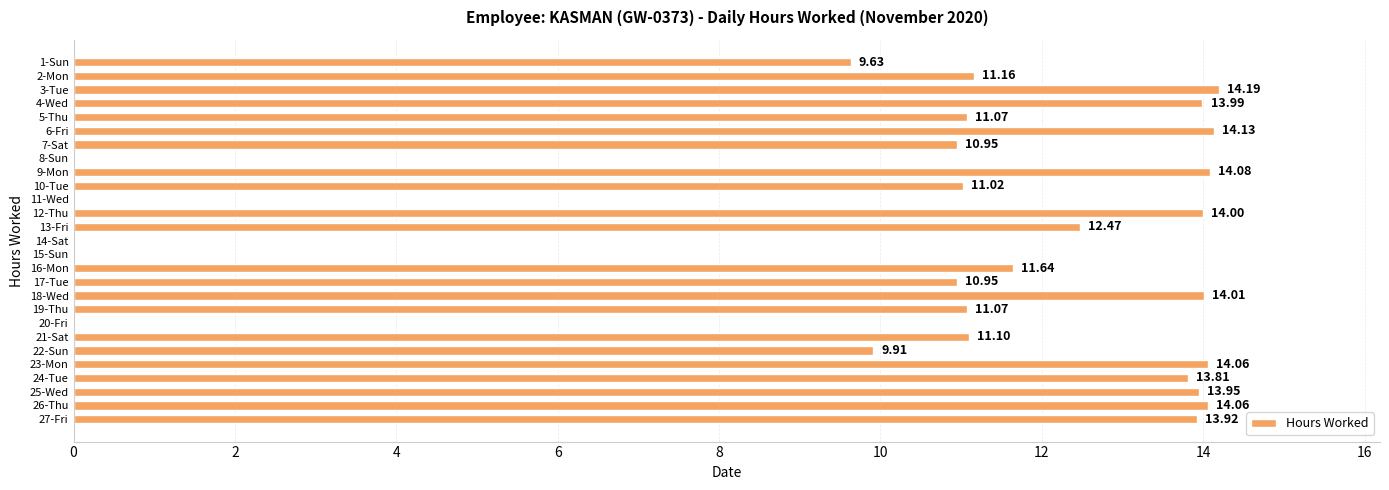

What is the ratio of the value at 24-Tue to the value at 4-Wed?

1.0